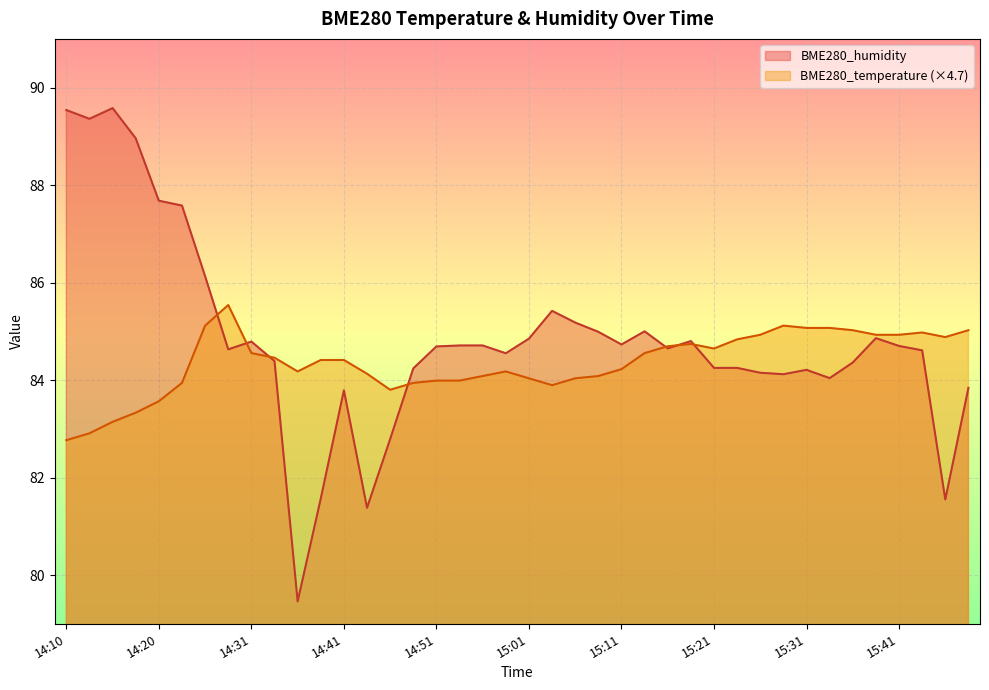

True or false: BME280_humidity has more than 0 interior local peaks.

True